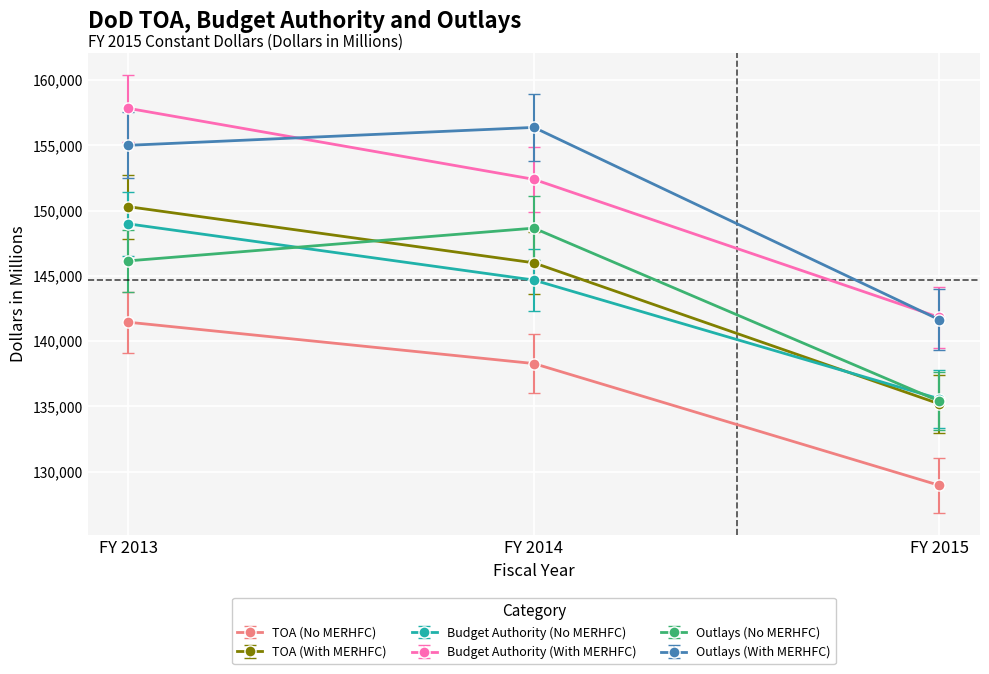

True or false: TOA (No MERHFC) has a value of 141449 at FY 2013.

True